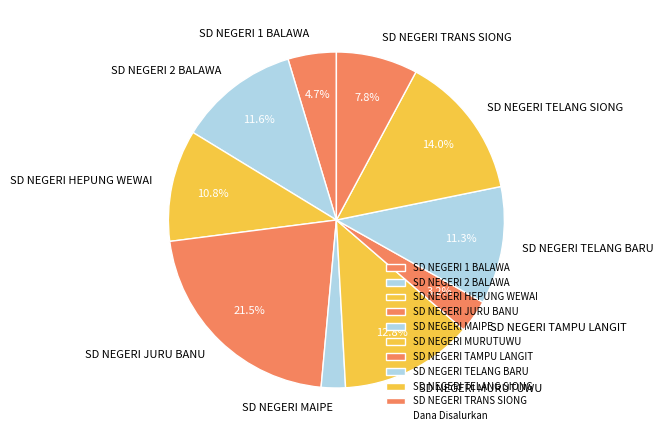

How many slices are in this pie chart?

10